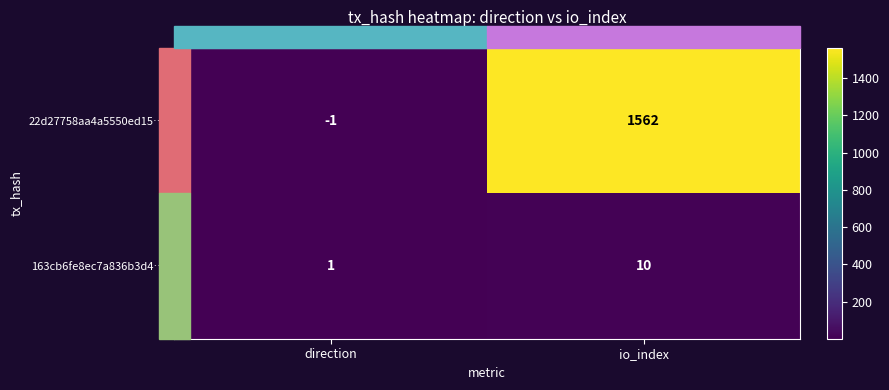

What is the total value across all series at direction?

0